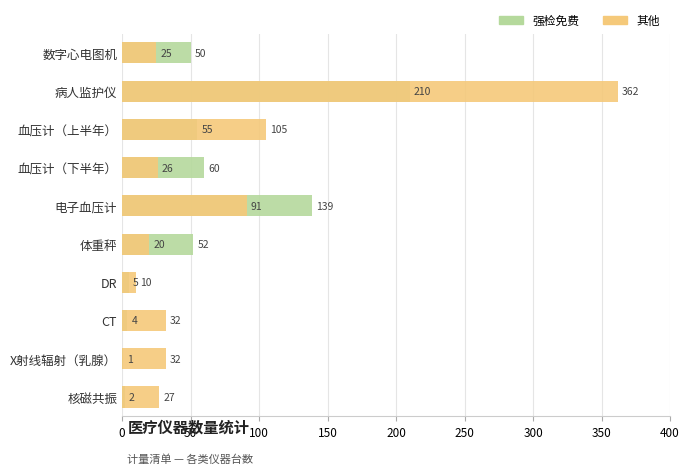

Which series has the largest total across all categories?

其他